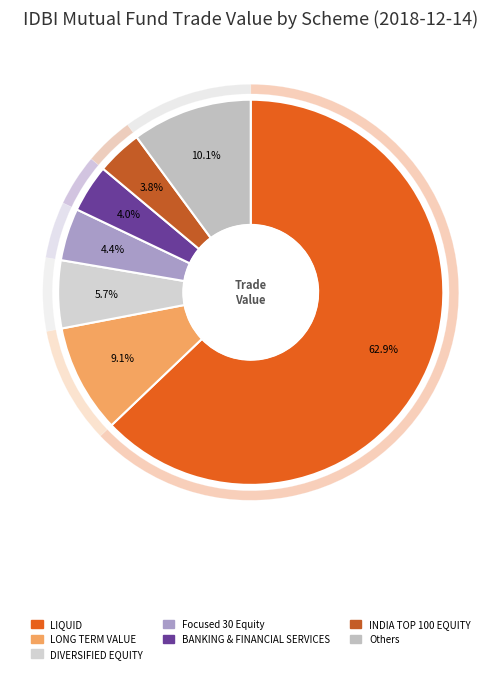

True or false: IDBI GILT FUND accounts for 0% of the total.

True